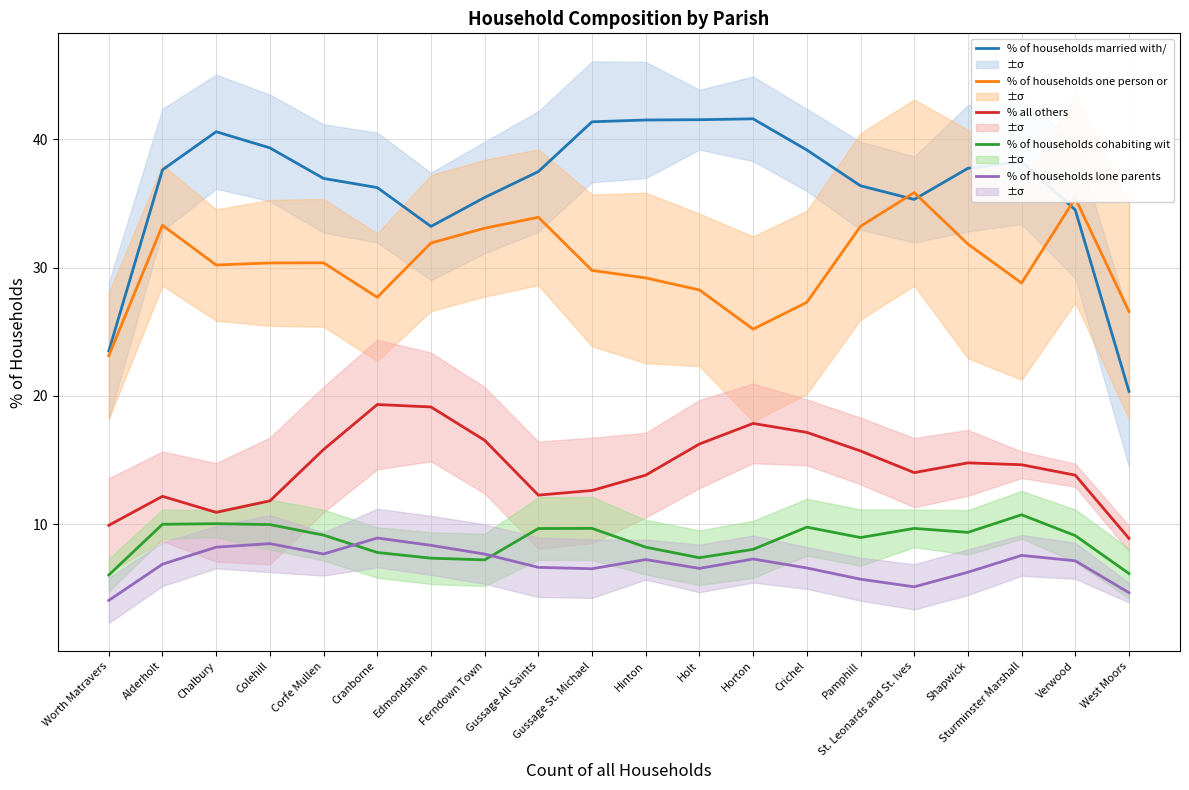

What is the sum of the % of households lone parents values at Horton and Worth Matravers?

11.4